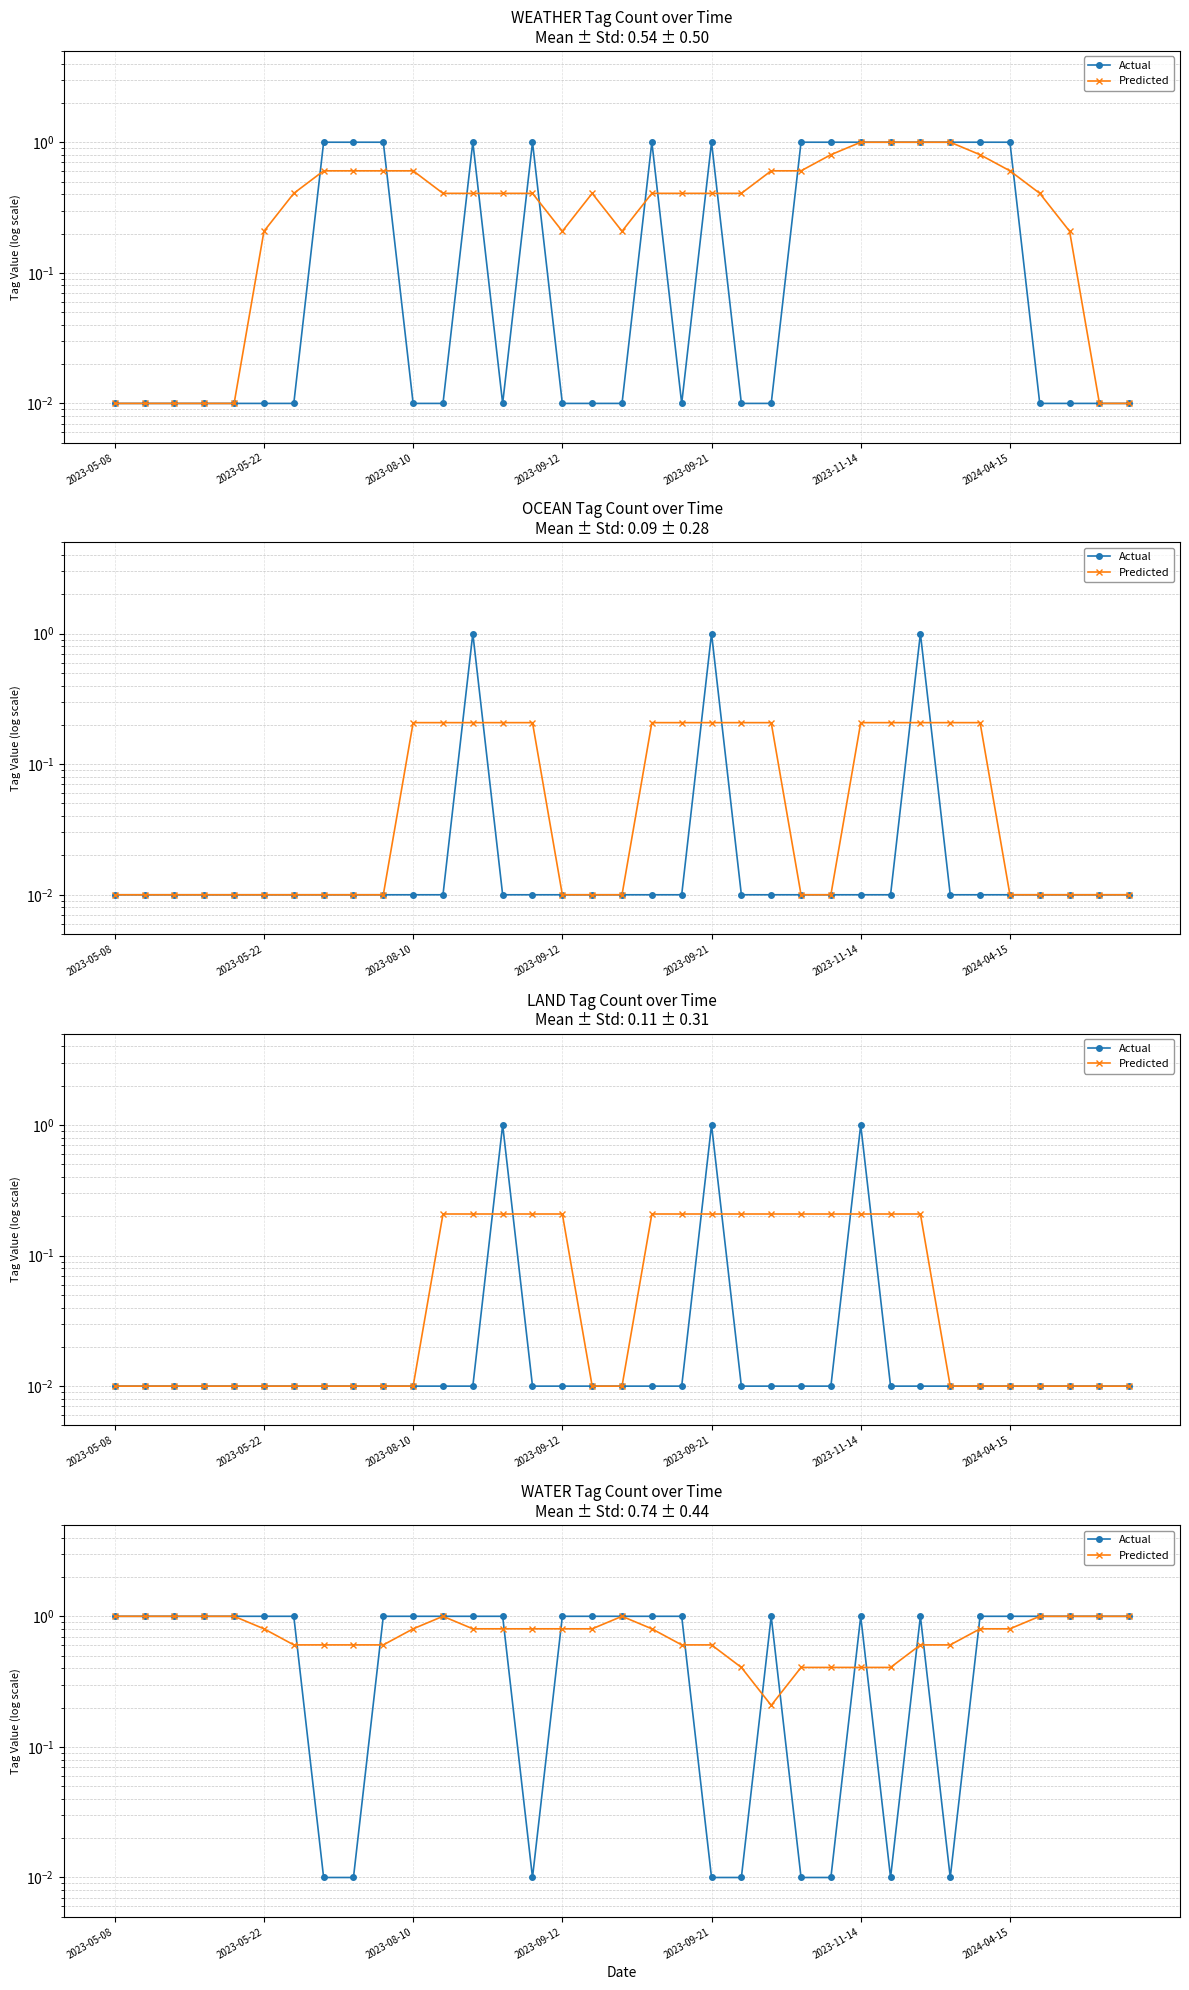

Which series changed the most between 19 and 24?

Actual